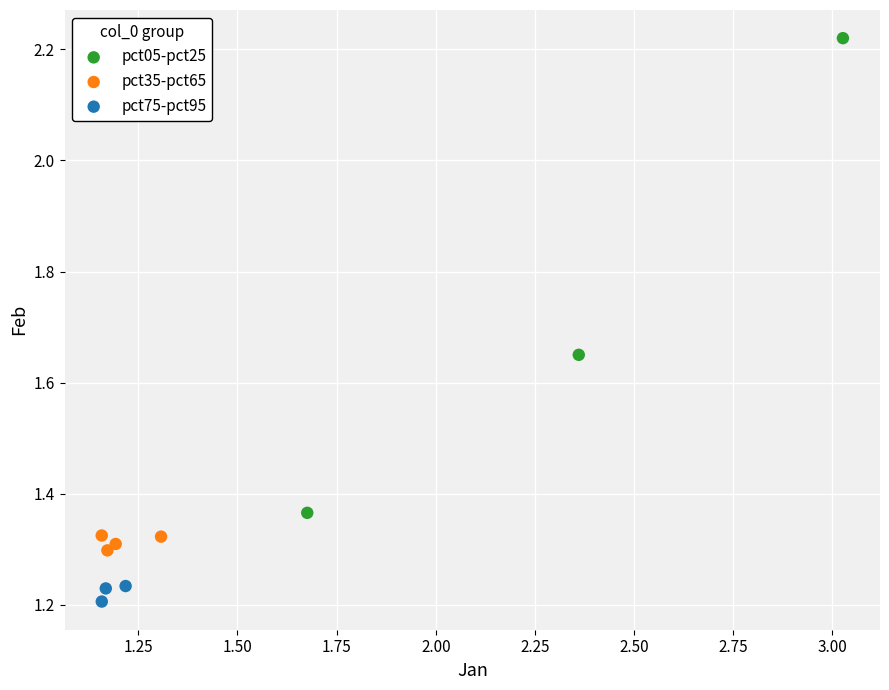

Which series has the largest Y range (max minus min)?

pct05-pct25